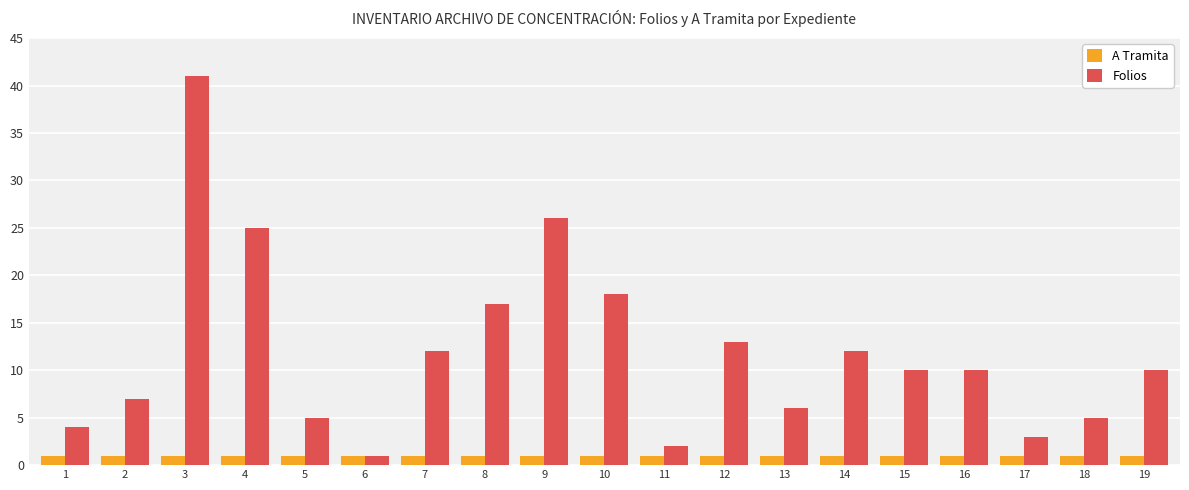

What is the minimum value for Folios?

1